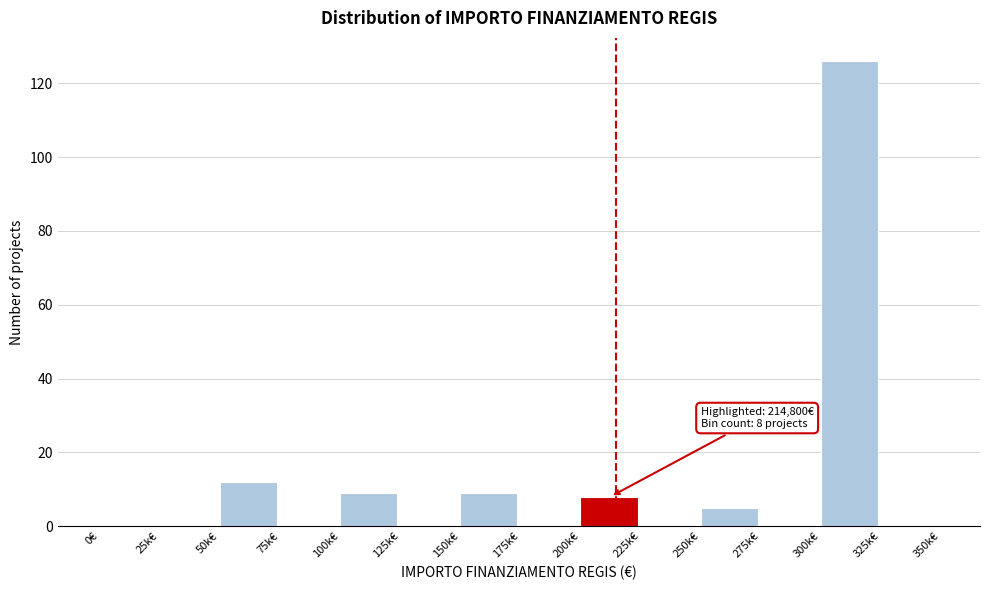

Reading left to right, what are all the values shown in this chart?

0€=0	25k€=0	50k€=12	75k€=0	100k€=9	125k€=0	150k€=9	175k€=0	200k€=8	225k€=0	250k€=5	275k€=0	300k€=126	325k€=0